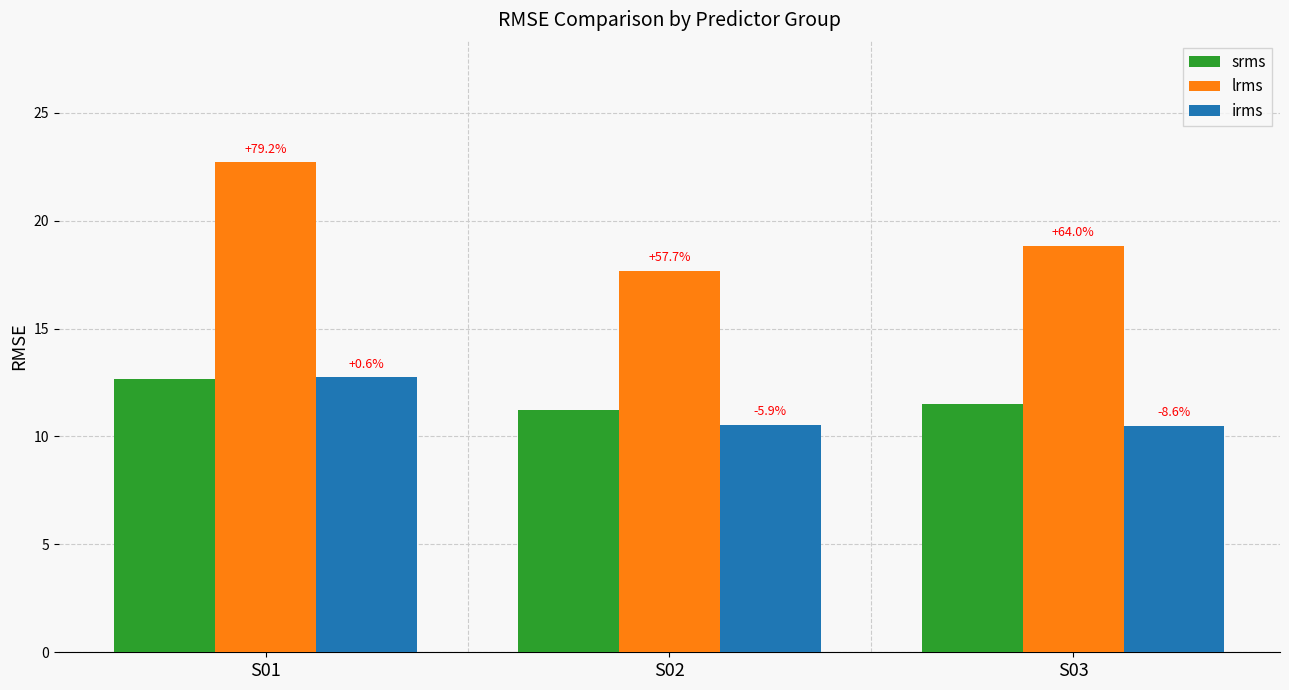

Reading left to right, extract all data points from this chart.

srms: 12.7	11.2	11.5
lrms: 22.7	17.7	18.8
irms: 12.7	10.5	10.5